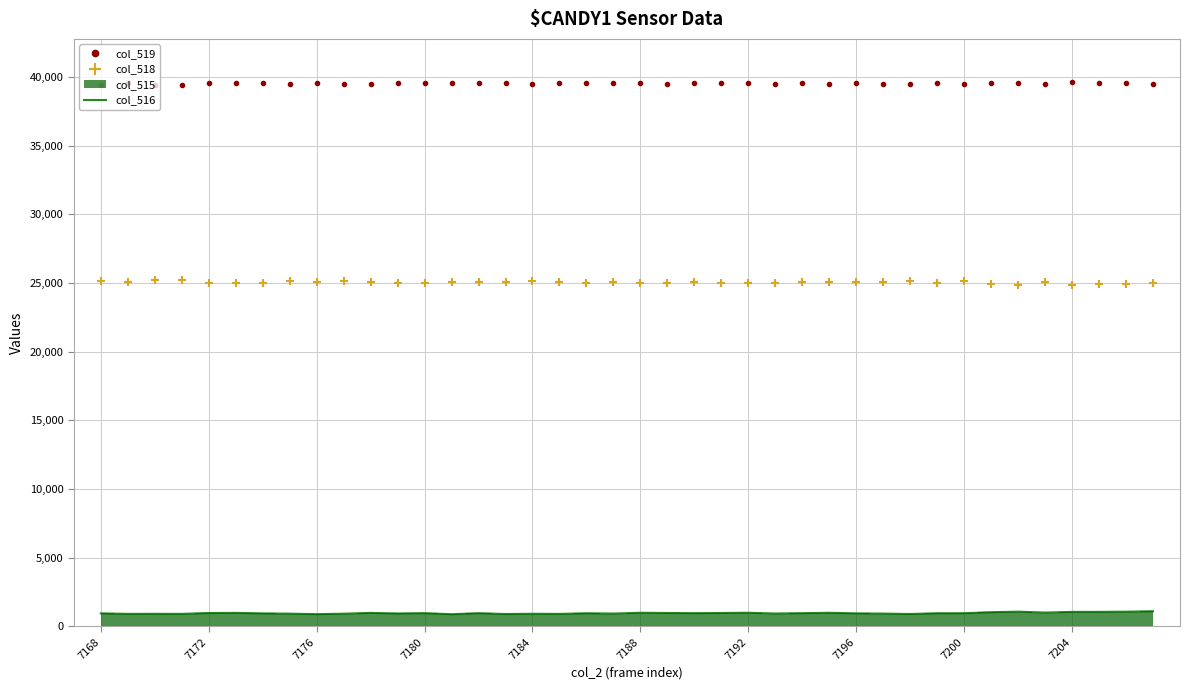

Which series has the largest total across all categories?

col_519